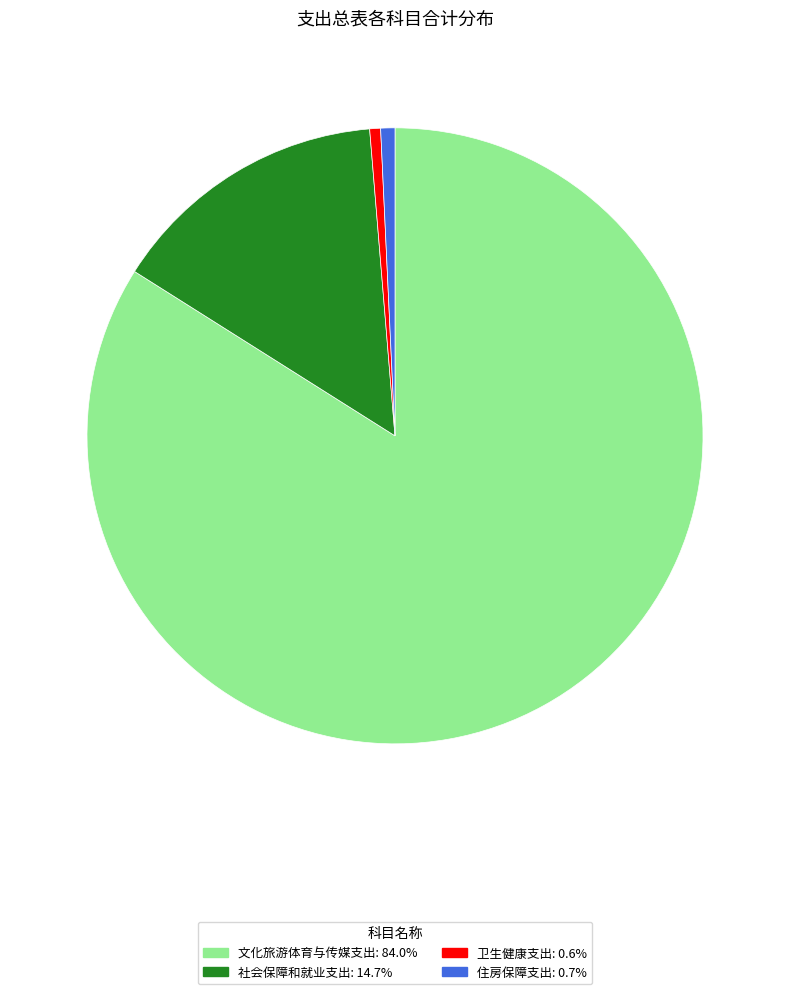

What is the ratio of the value at 文化旅游体育与传媒支出 to the value at 社会保障和就业支出?

5.7